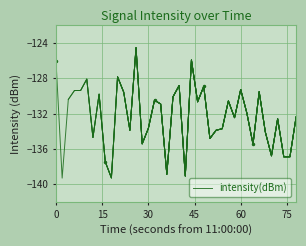

Is this an area chart (filled region under the line)?

No